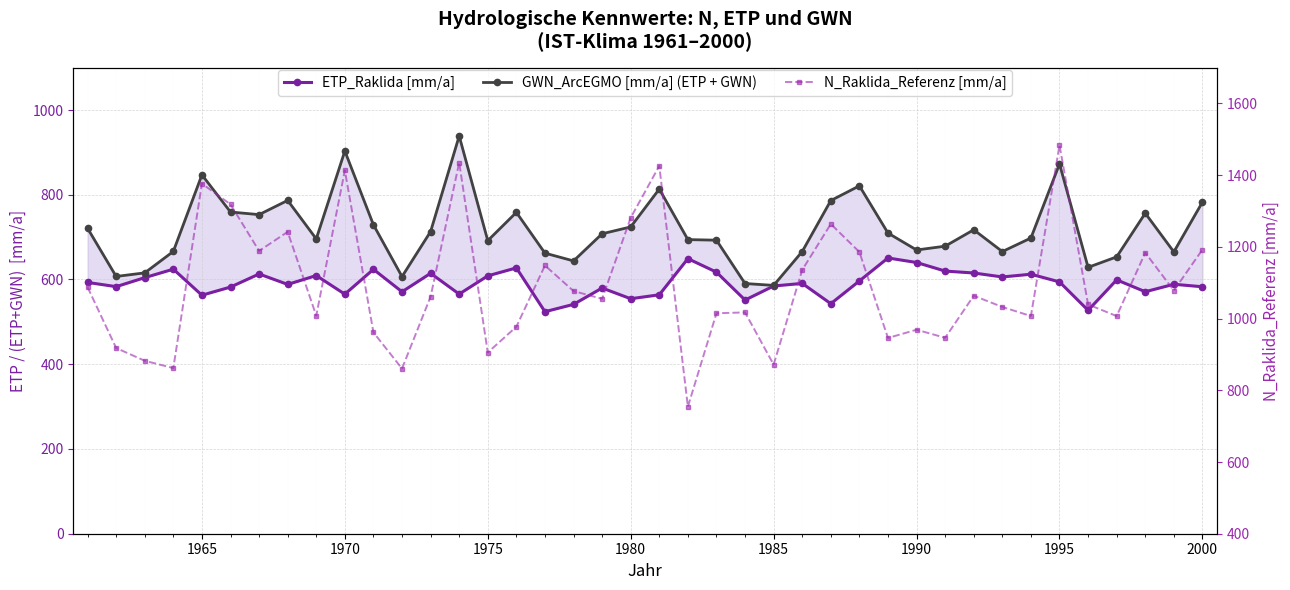

Which series has the largest total across all categories?

N_Raklida_Referenz [mm/a]